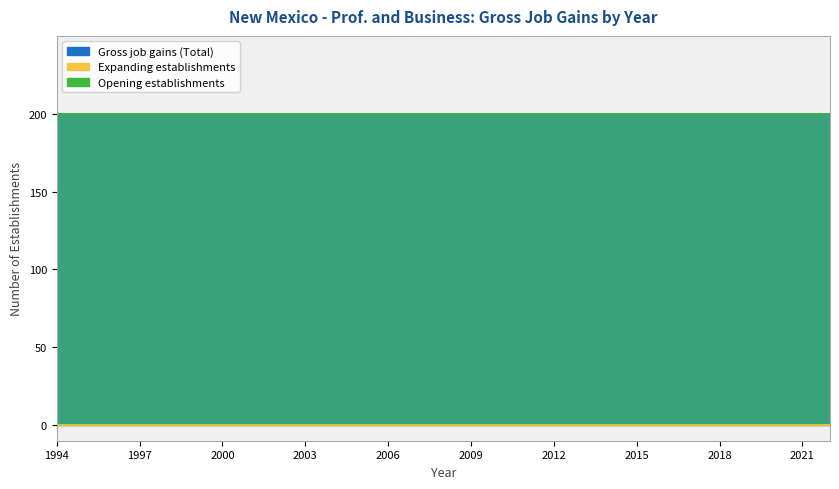

True or false: Expanding establishments and Opening establishments cross at least once.

False